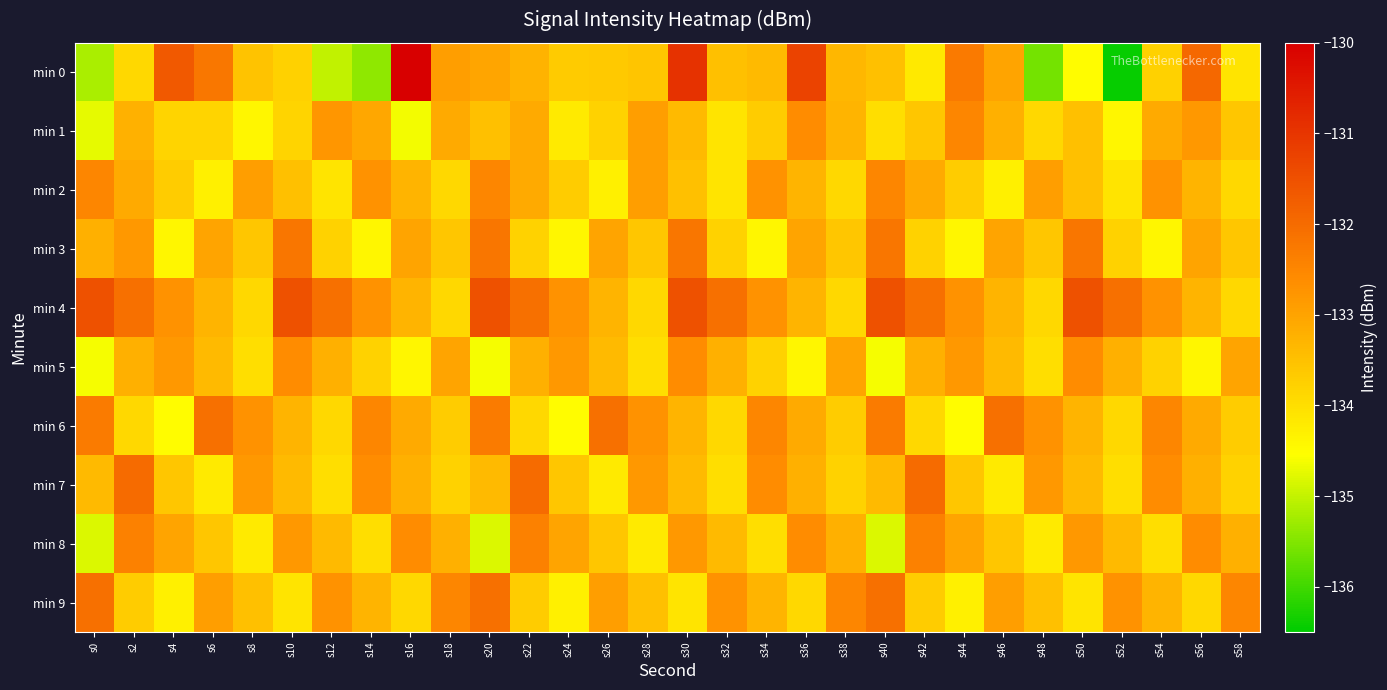

What is the difference between the highest and lowest values at s46?

2.2